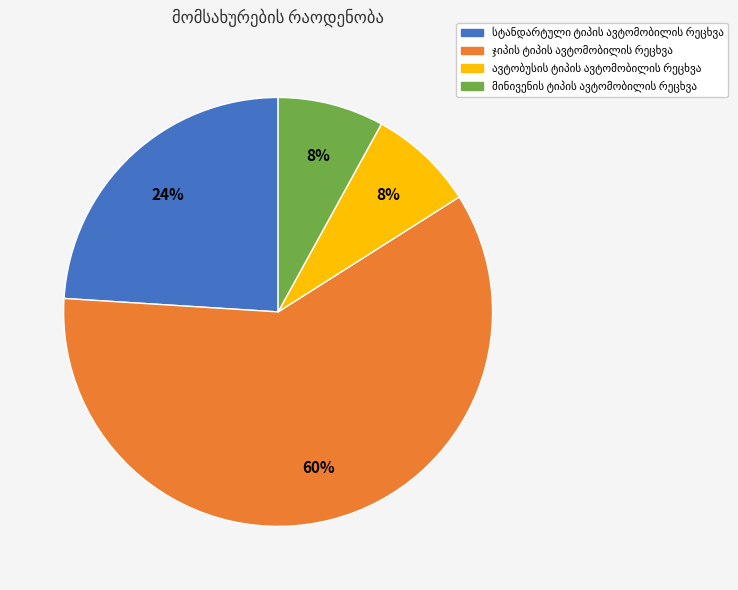

To the nearest percent, what is the average slice percentage?

25%